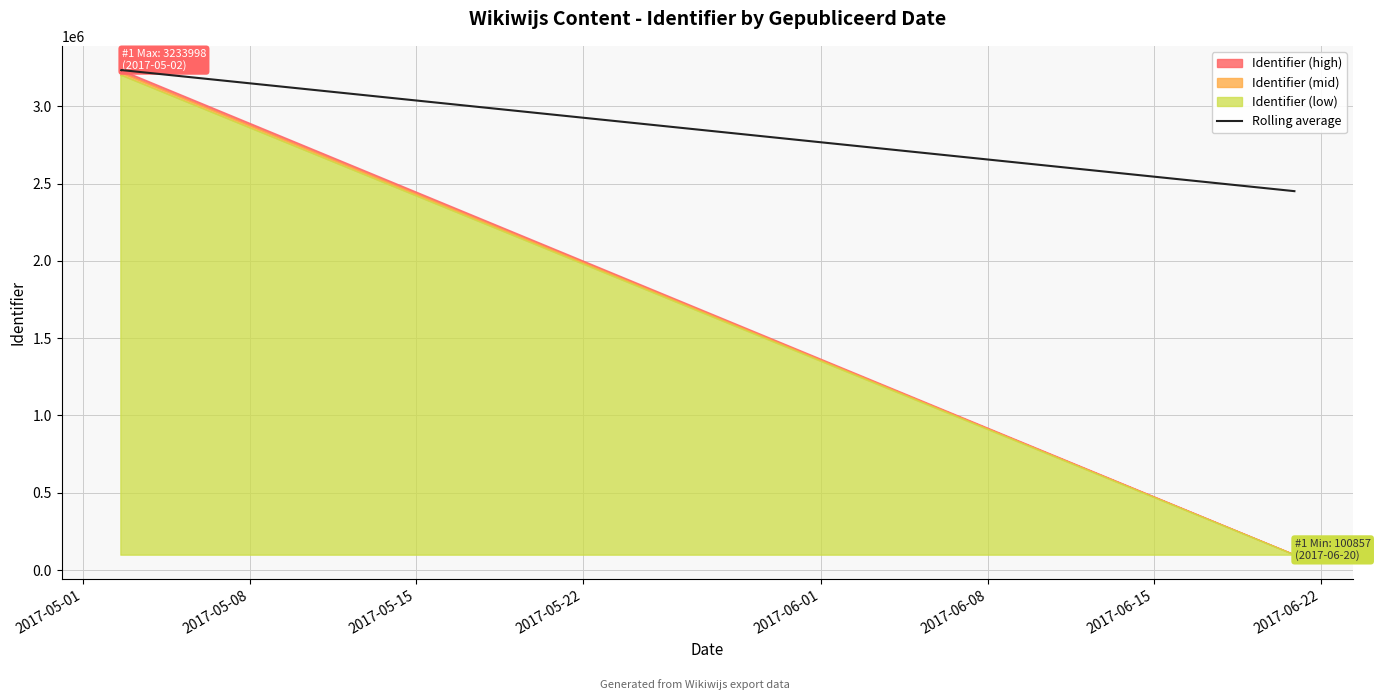

What is the minimum value for Rolling average?

2450710.0